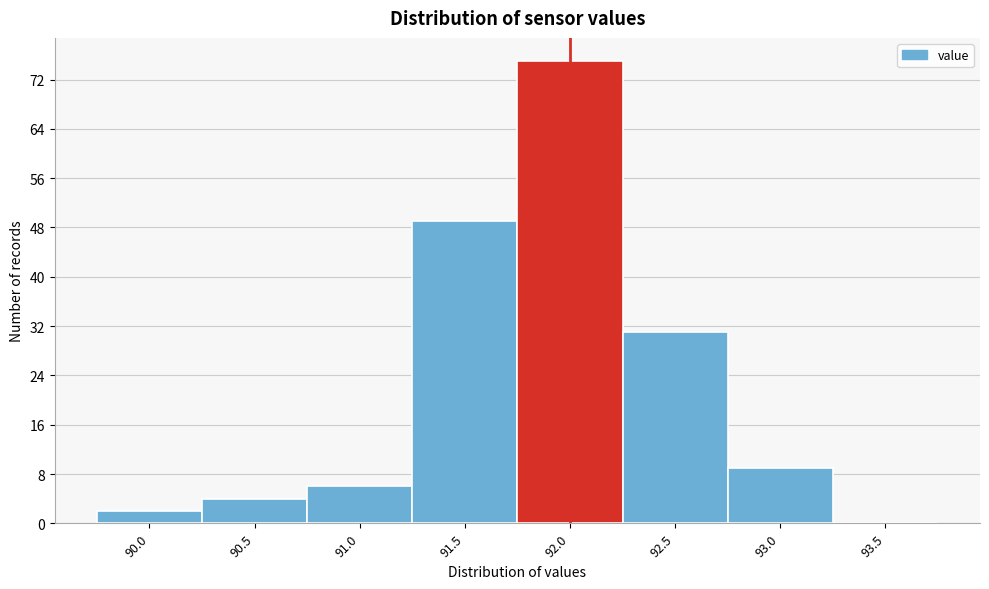

Reading left to right, extract all data points from this chart.

90.0=2	90.5=4	91.0=6	91.5=49	92.0=75	92.5=31	93.0=9	93.5=0